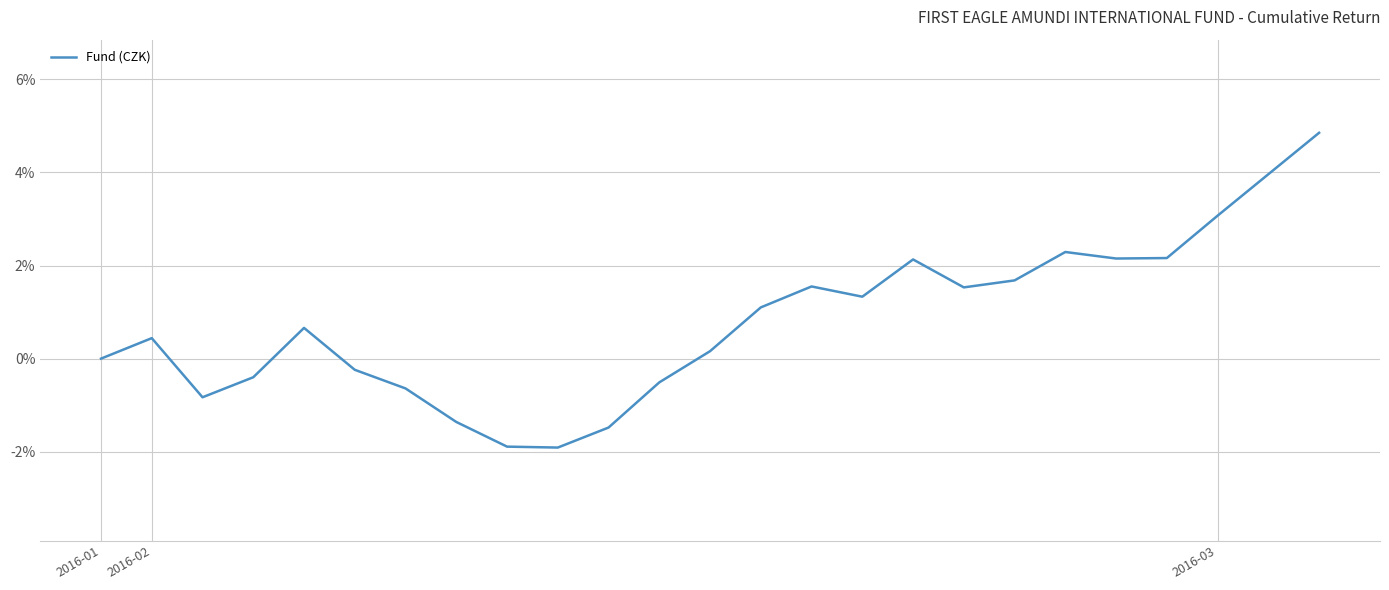

What is the smallest value displayed?

-1.9